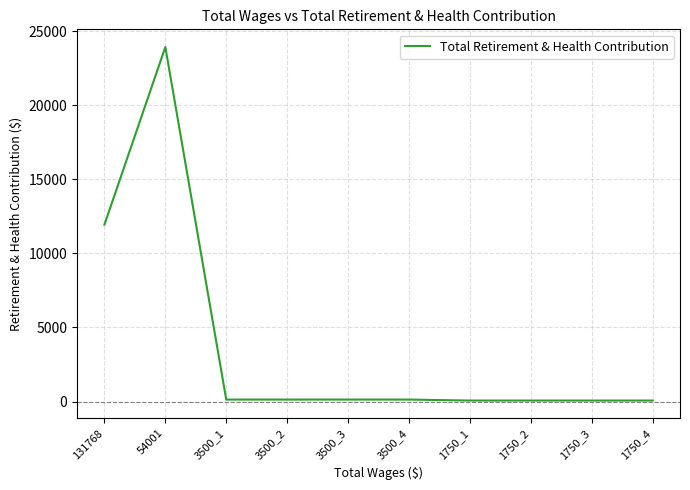

What is the change in value from 131768 to 54001?

+11987.0